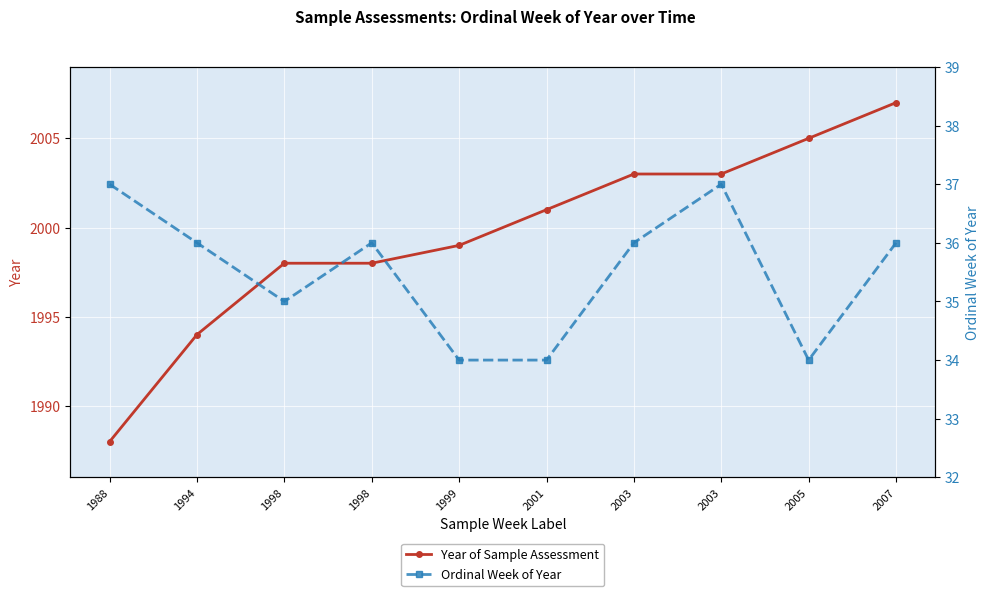

Between 1988 and 2005, which series saw the biggest shift?

Year of Sample Assessment